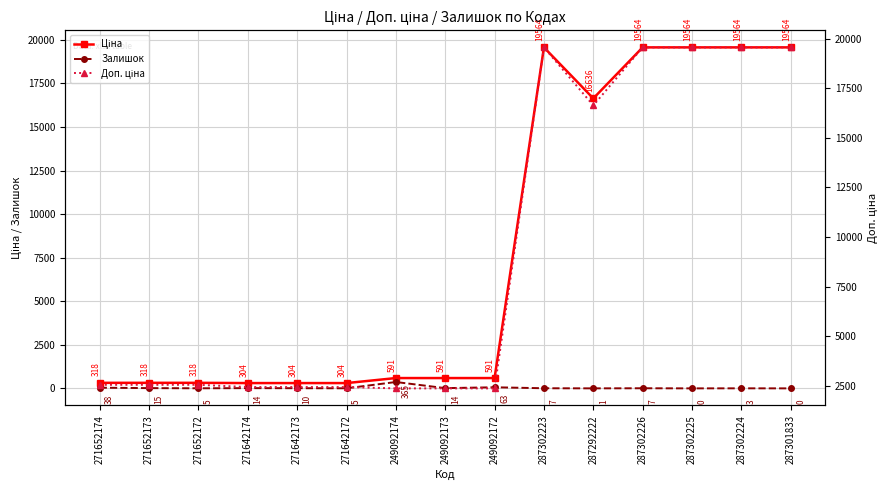

Which series has the largest total across all categories?

Доп. ціна